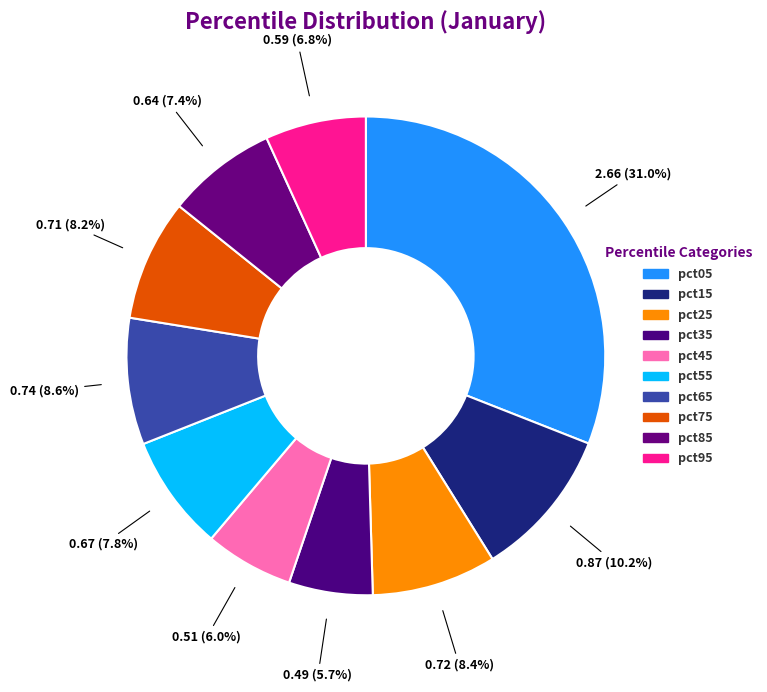

Between pct45 and pct55, which is larger?

pct55